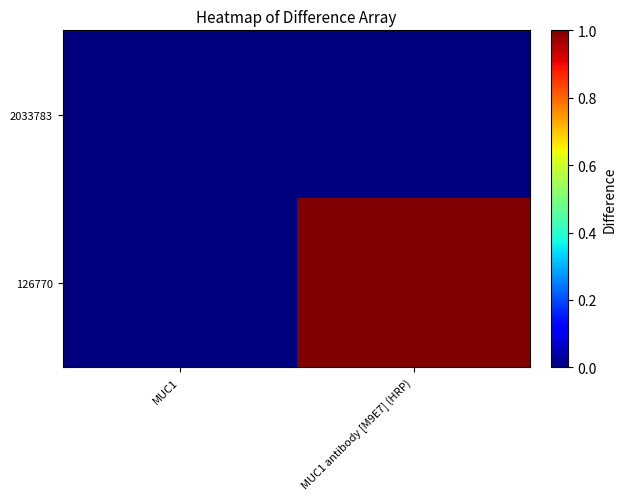

What is the greatest value displayed?

1